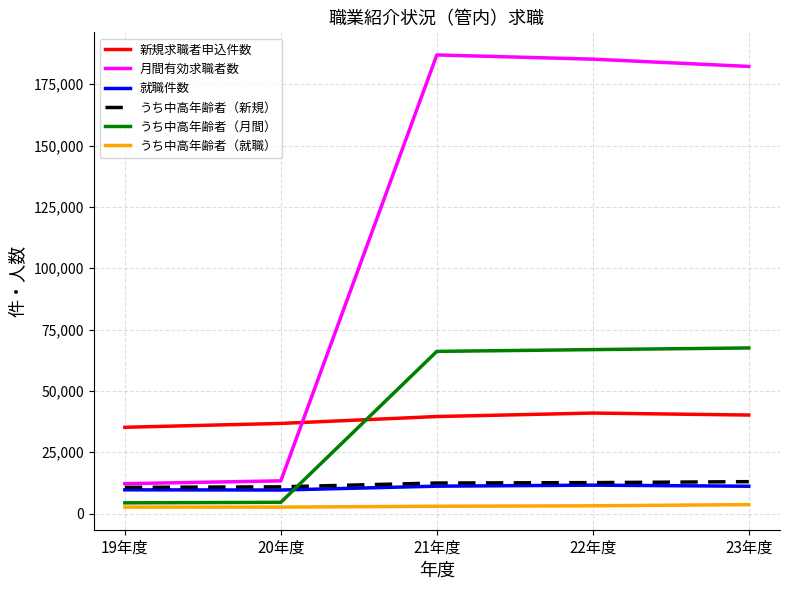

Is the value of うち中高年齢者（月間） at 20年度 greater than the value of 月間有効求職者数 at 22年度?

No